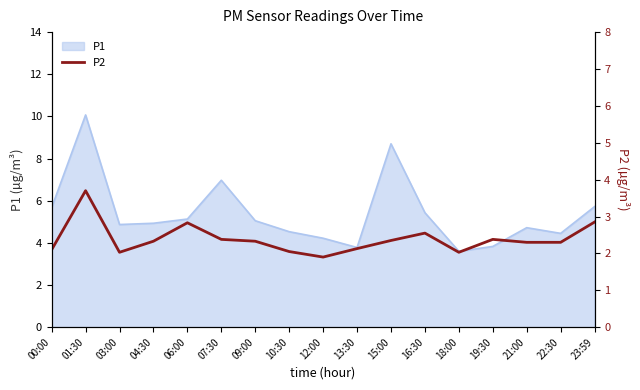

Reading left to right, transcribe all the data shown in this chart.

00:00=2.1	01:30=3.7	03:00=2.0	04:30=2.3	06:00=2.8	07:30=2.4	09:00=2.3	10:30=2.0	12:00=1.9	13:30=2.1	15:00=2.4	16:30=2.5	18:00=2.0	19:30=2.4	21:00=2.3	22:30=2.3	23:59=2.9